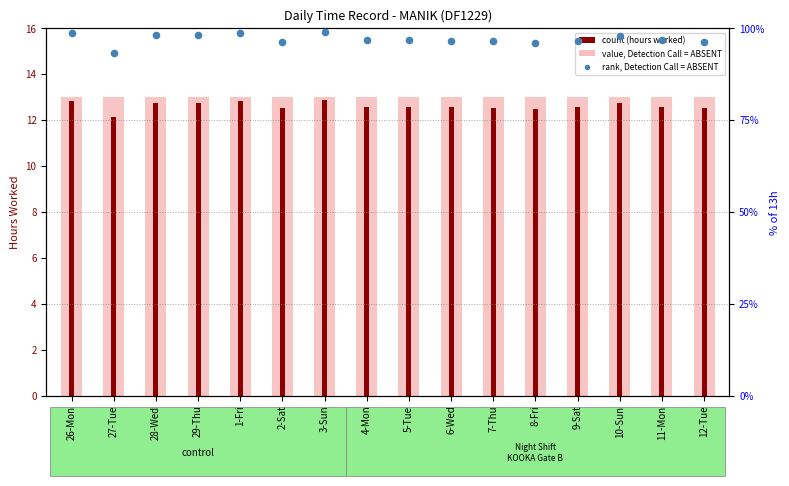

Which series has the widest spread of Y values?

rank, Detection Call = ABSENT